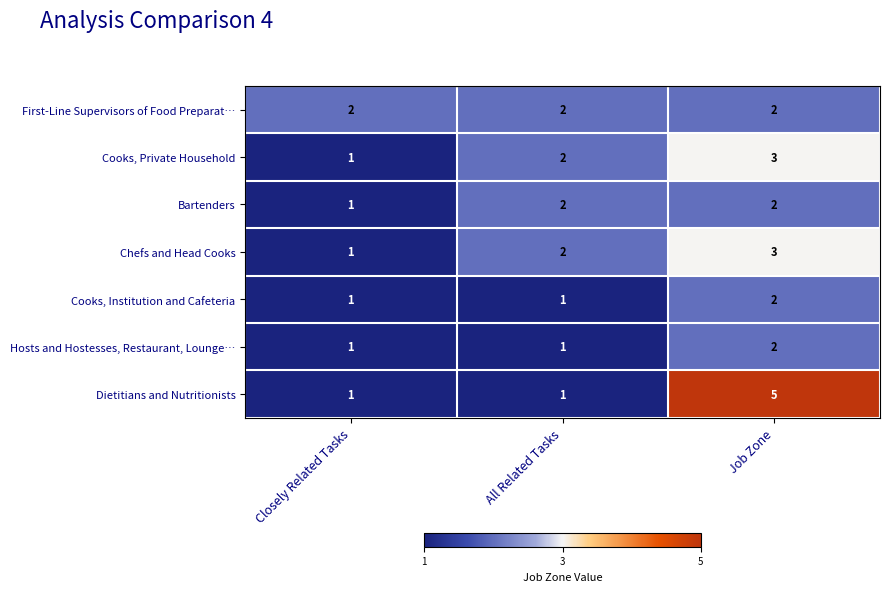

What is the smallest value displayed?

1